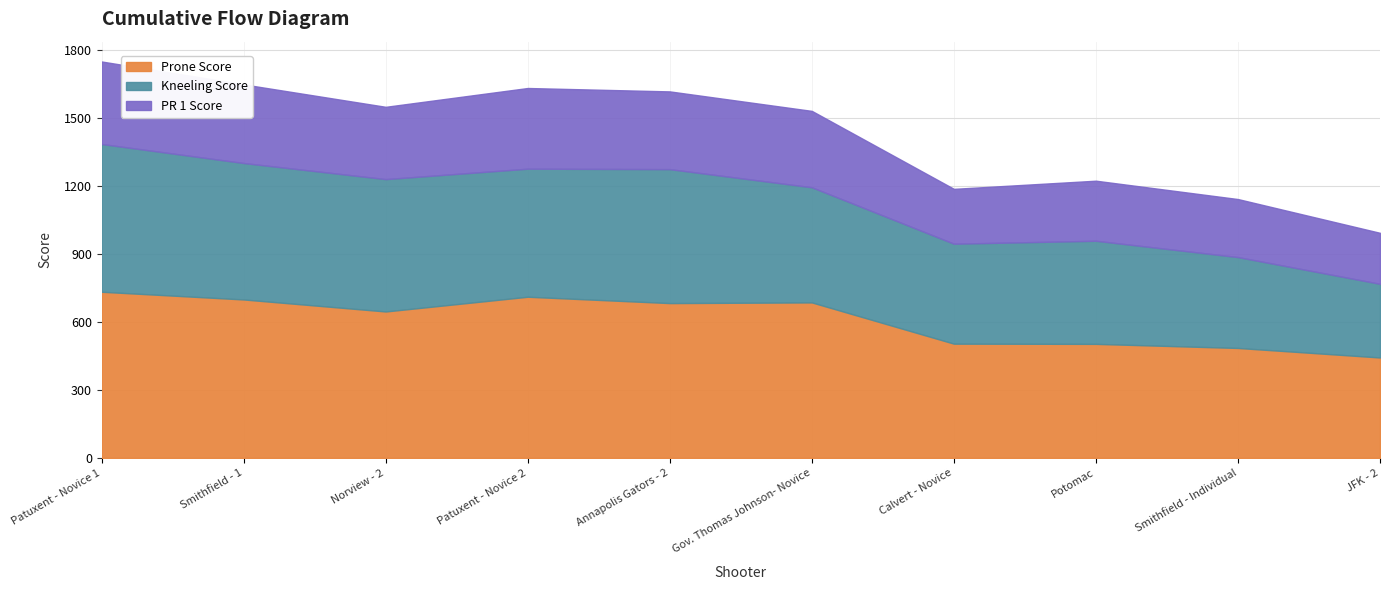

What is the maximum value shown in the chart?

733